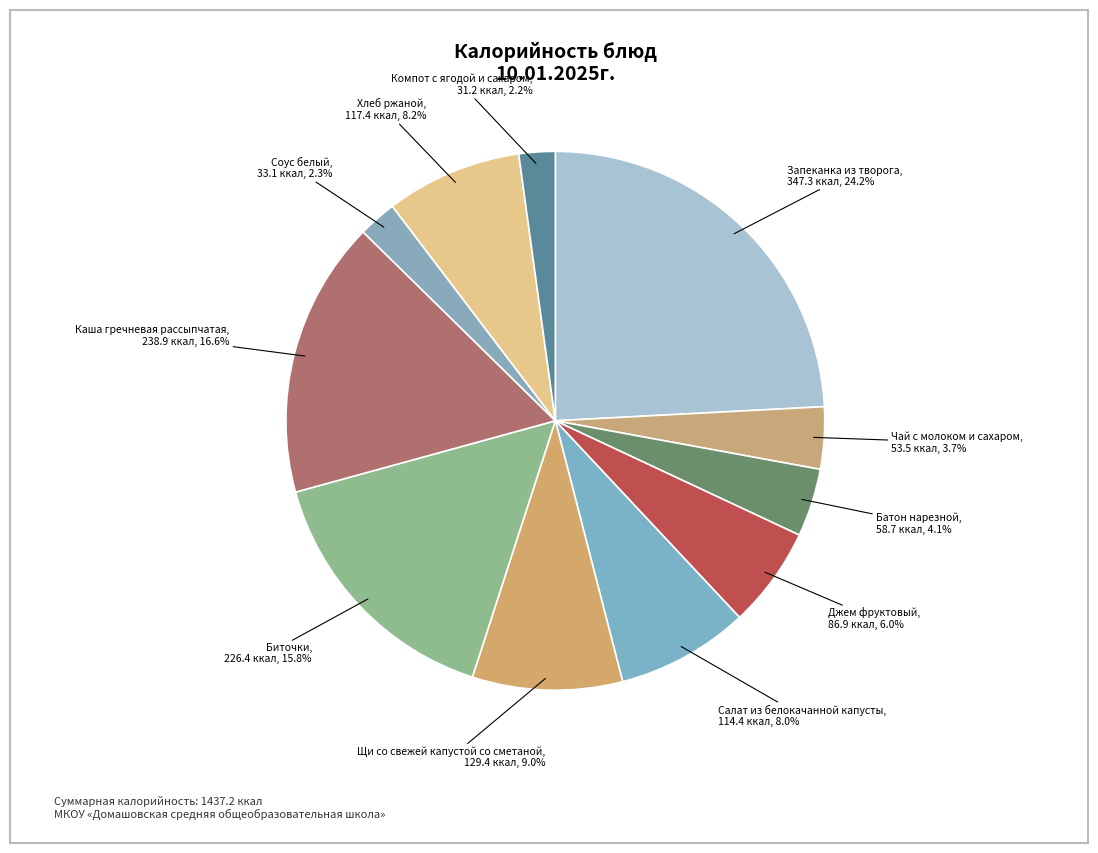

Rank the categories by value from highest to lowest.

Запеканка из творога, Каша гречневая рассыпчатая, Биточки, Щи со свежей капустой со сметаной, Хлеб ржаной, Салат из белокачанной капусты, Джем фруктовый, Батон нарезной, Чай с молоком и сахаром, Соус белый, Компот с ягодой и сахаром